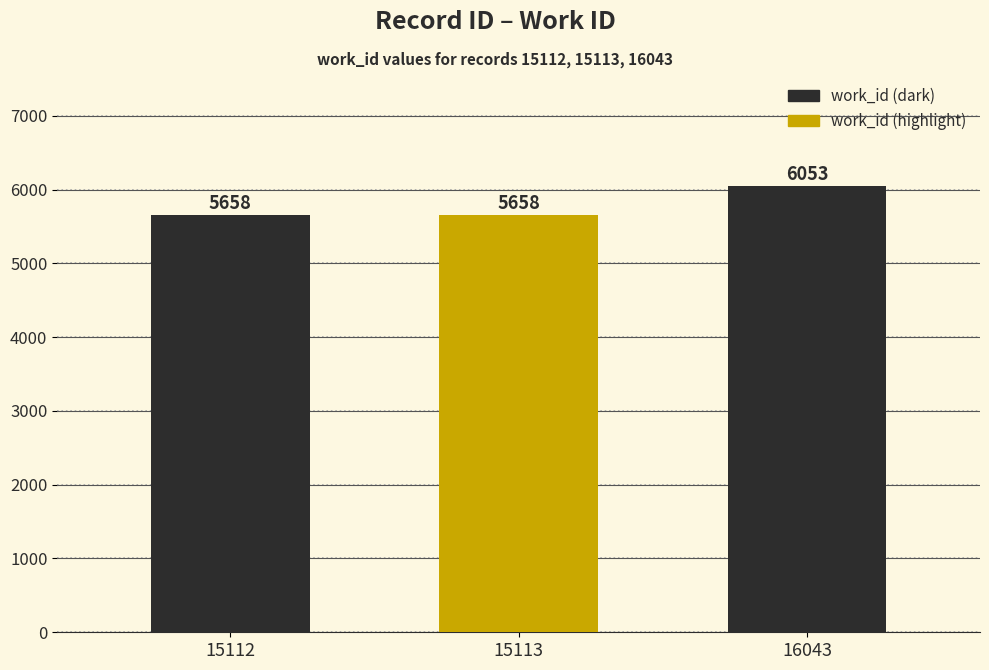

Reading left to right, list all the values displayed in this chart.

15112=5658	15113=5658	16043=6053